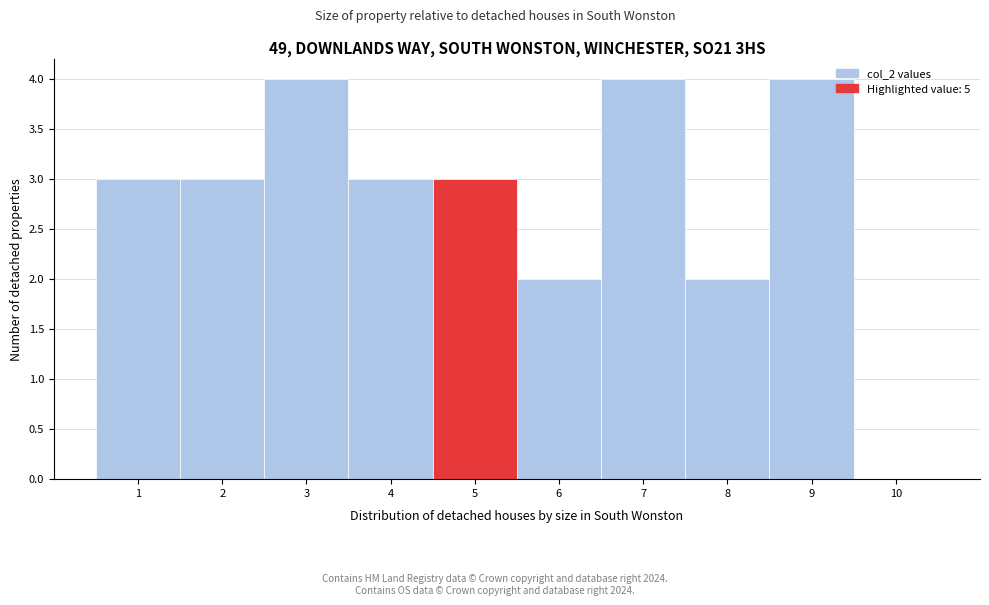

Reading left to right, transcribe this chart: for each bar, give the range it covers on the x-axis and its height. The values are not printed on the chart, so give them approximately, as read against the axis.

0.5 to 1.5: 3
1.5 to 2.5: 3
2.5 to 3.5: 4
3.5 to 4.5: 3
4.5 to 5.5: 3
5.5 to 6.5: 2
6.5 to 7.5: 4
7.5 to 8.5: 2
8.5 to 9.5: 4
9.5 to 10.5: 0